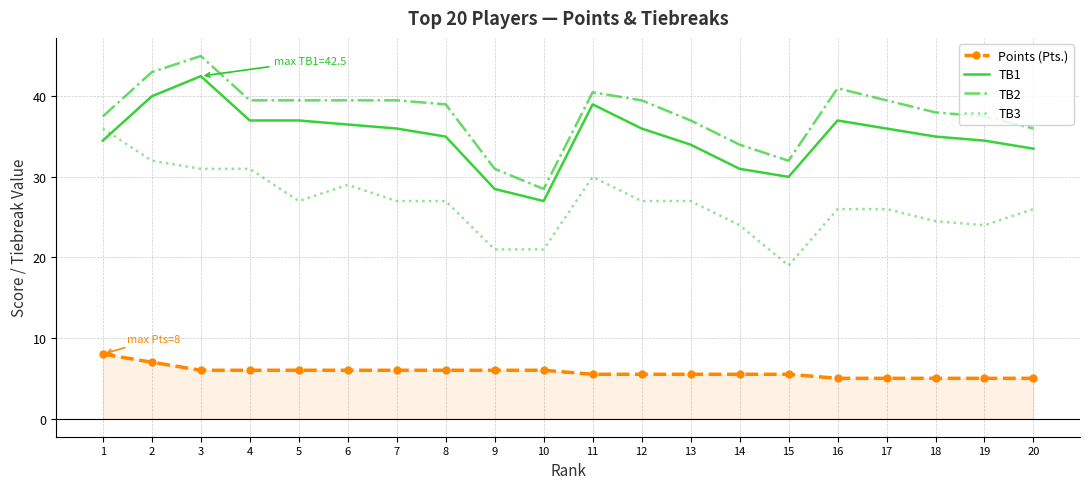

The TB2 series shows 36.0 at 20. True or false?

True